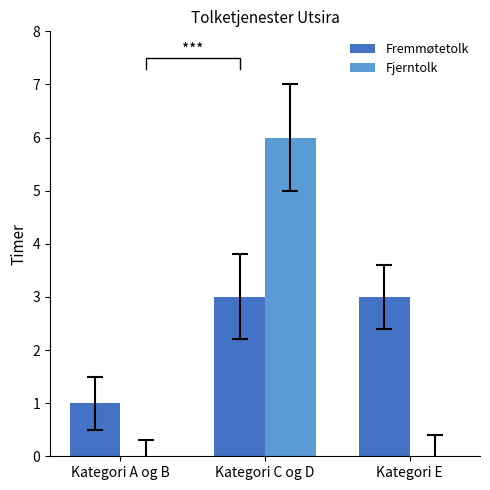

How many bars are there in total?

6